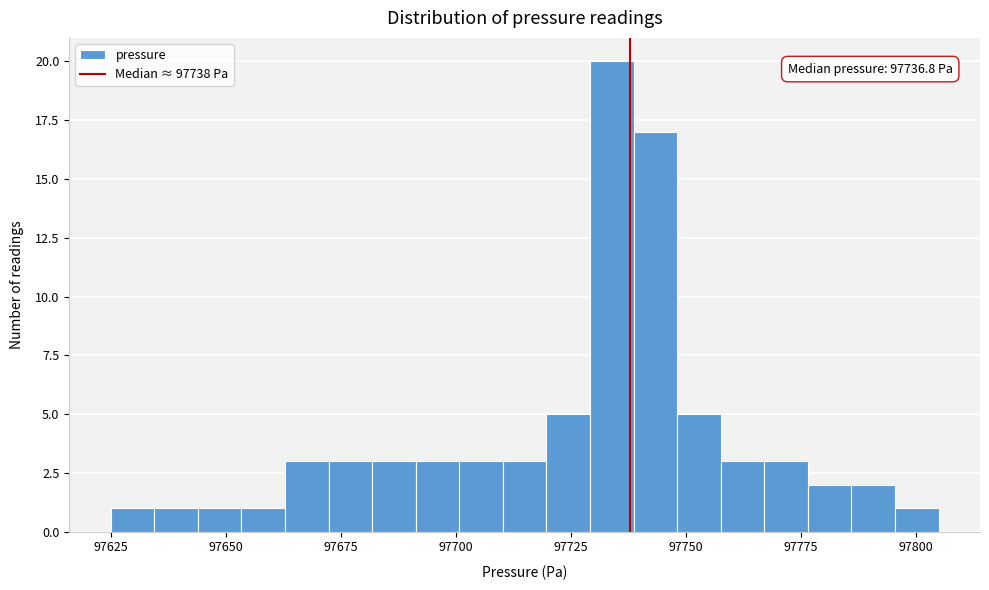

Around what value on the x-axis is the tallest bar? Give the approximate position of its centre, as read against the axis.

97735